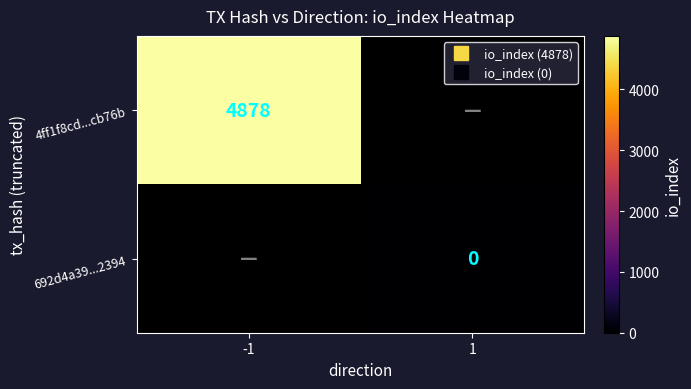

Rank the series by their maximum value, from highest to lowest.

4ff1f8cd...cb76b, 692d4a39...2394